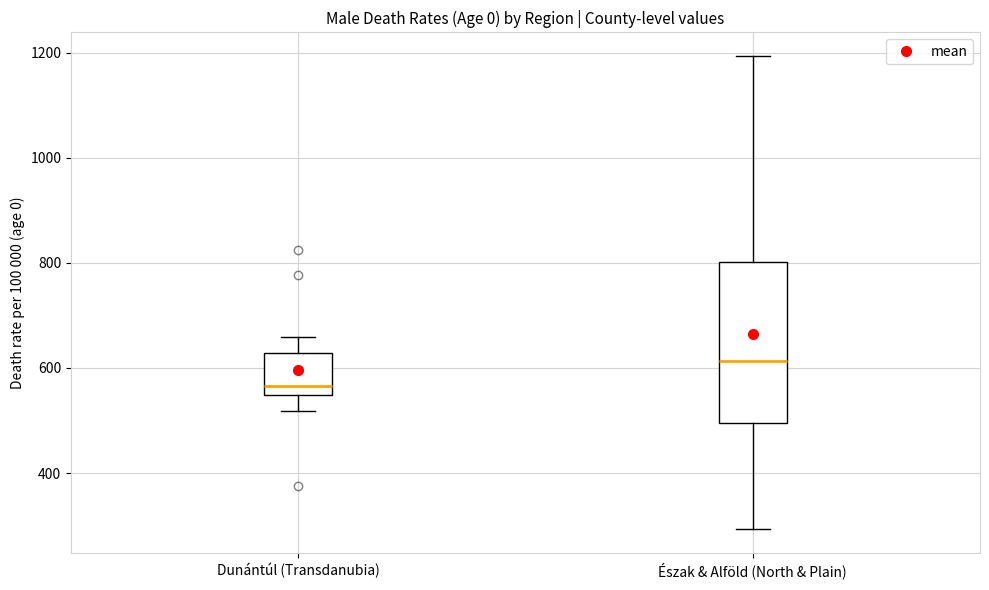

Where does the lower whisker of the box for Észak & Alföld (North & Plain) end on the y-axis? The values are not printed on the chart, so give them approximately, as read against the axis.

300